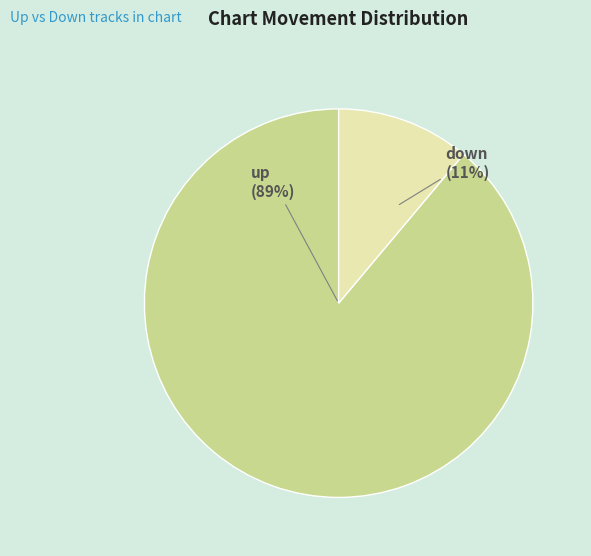

How many segments does this pie chart have?

2